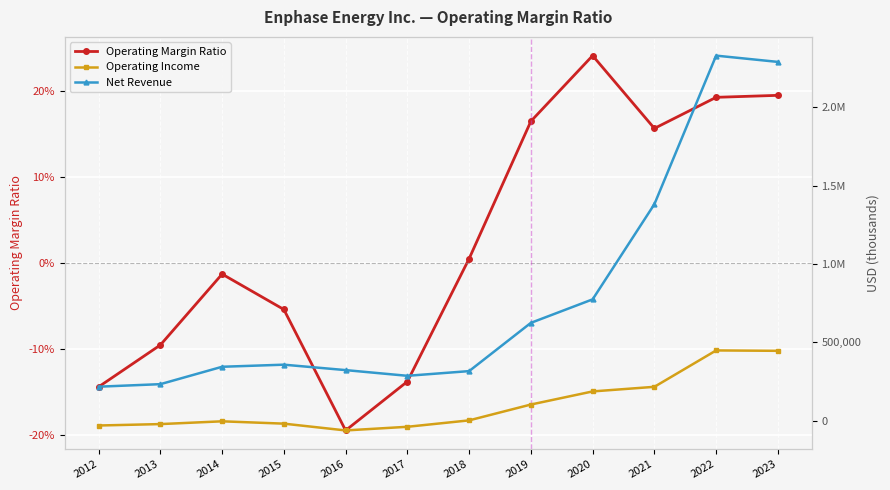

Reading left to right, list all the values displayed in this chart.

Operating Margin Ratio: -0.1	-0.1	-0.0	-0.1	-0.2	-0.1	0.0	0.2	0.2	0.2	0.2	0.2
Operating Income: -31161.0	-22158.0	-4429.0	-19309.0	-62700.0	-39378.0	1596.0	102729.0	186439.0	215832.0	448261.0	445741.0
Net Revenue: 216678.0	232846.0	343904.0	357249.0	322591.0	286166.0	316159.0	624333.0	774425.0	1382049.0	2330853.0	2290786.0